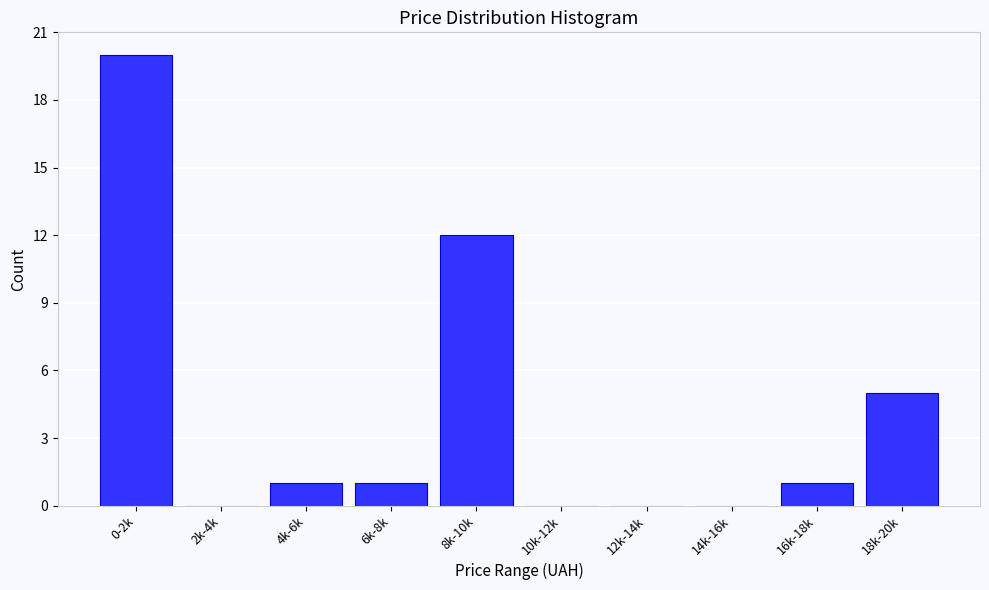

Reading left to right, transcribe all the data shown in this chart.

0-2k=20	2k-4k=0	4k-6k=1	6k-8k=1	8k-10k=12	10k-12k=0	12k-14k=0	14k-16k=0	16k-18k=1	18k-20k=5